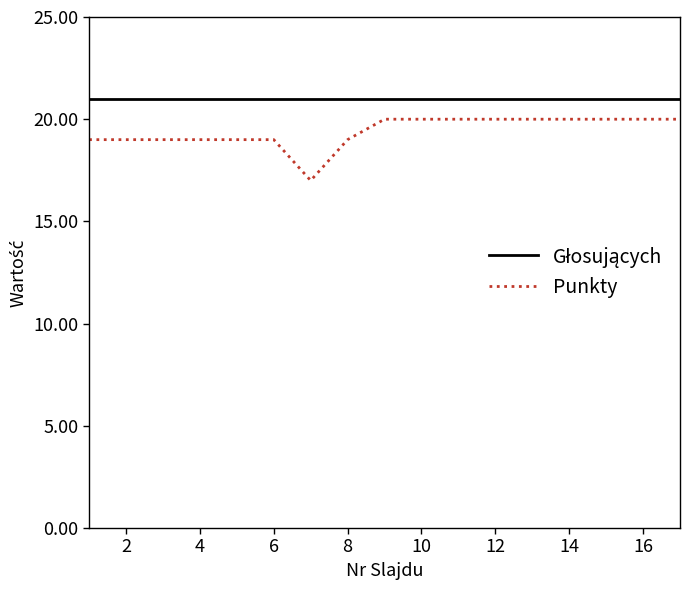

How many lines are shown in the chart?

2